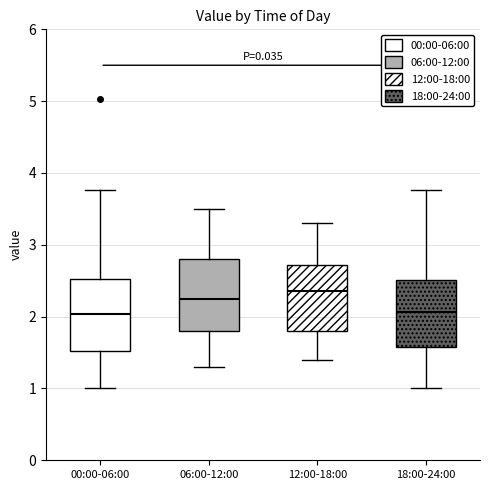

Reading left to right, read every box against the y-axis: the position of its median line, the range the box covers, and the ends of its whiskers. The values are not printed on the chart, so give them approximately, as read against the axis.

00:00-06:00: median 2.0, box 1.5 to 2.5, whiskers 1.0 to 3.8
06:00-12:00: median 2.3, box 1.8 to 2.8, whiskers 1.3 to 3.5
12:00-18:00: median 2.4, box 1.8 to 2.7, whiskers 1.4 to 3.3
18:00-24:00: median 2.1, box 1.6 to 2.5, whiskers 1.0 to 3.8